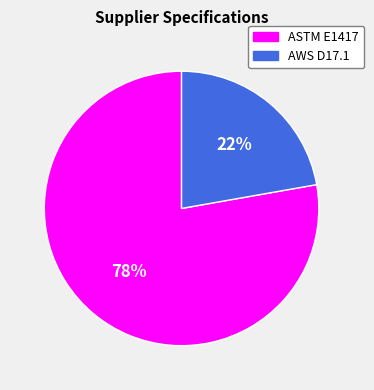

Is it true that AWS D17.1 is 9% of the pie?

False